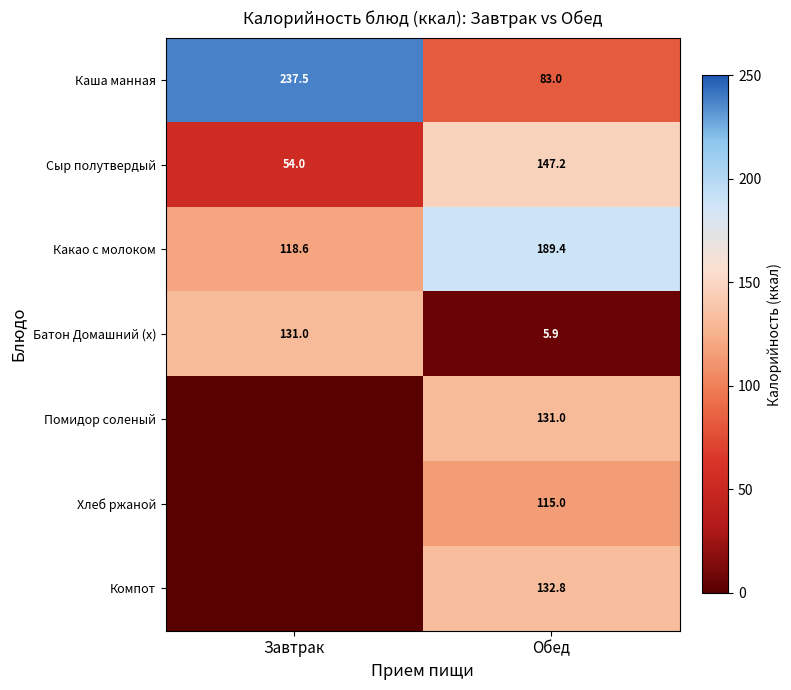

True or false: Сыр полутвердый has a value of 74.7 at Завтрак.

False